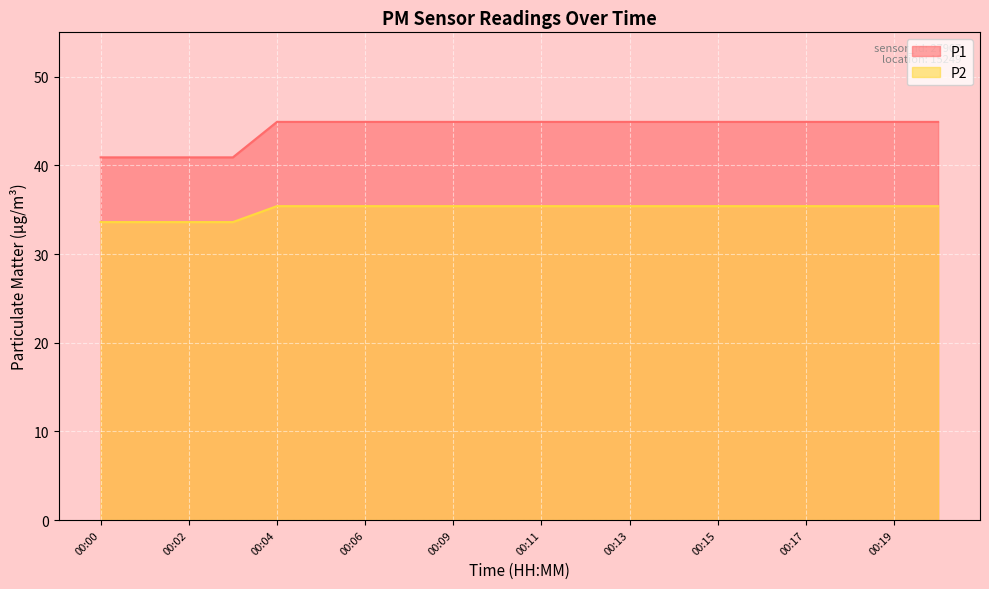

Does the chart display data point markers on the line(s)?

No